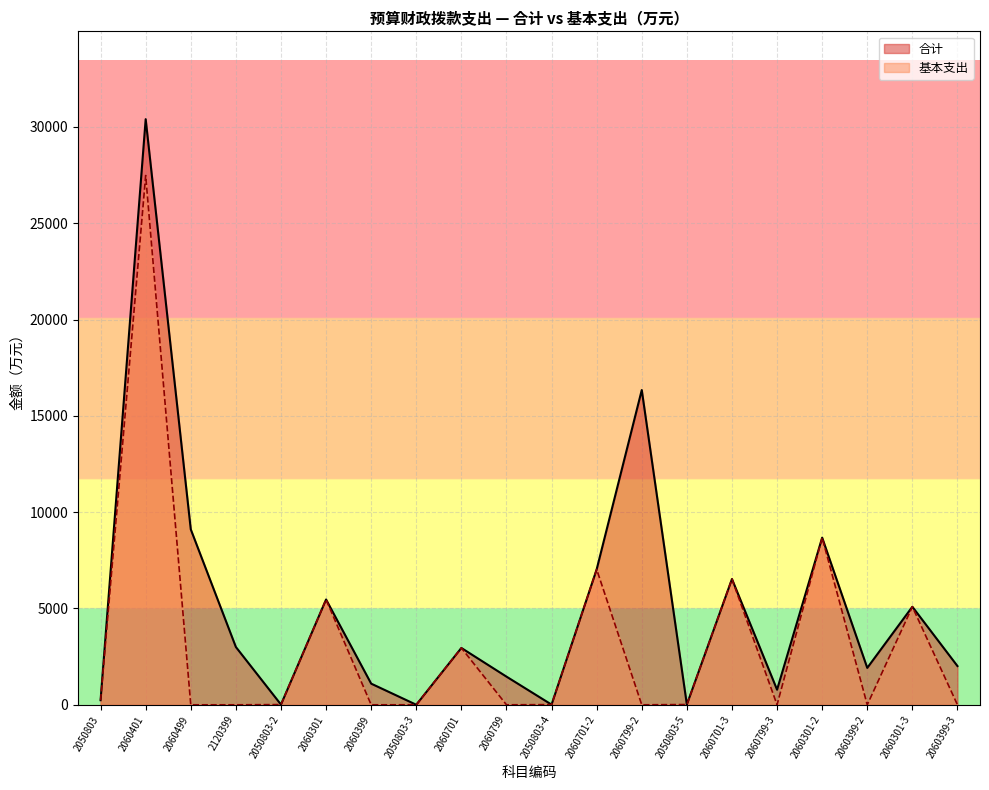

How many data points does each series have?

20